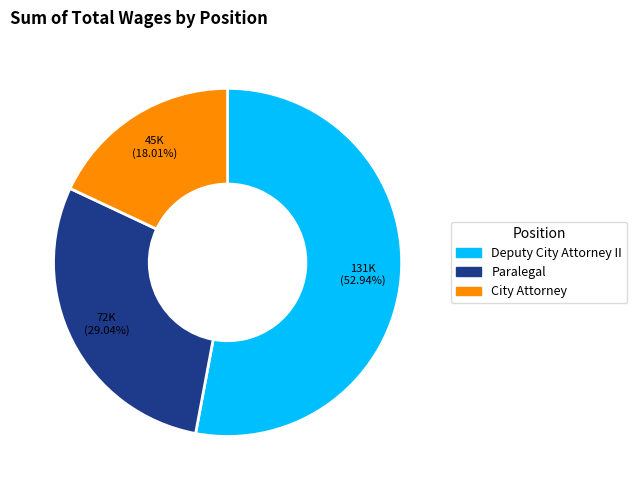

To the nearest percent, what percentage of the pie is Deputy City Attorney II?

53%